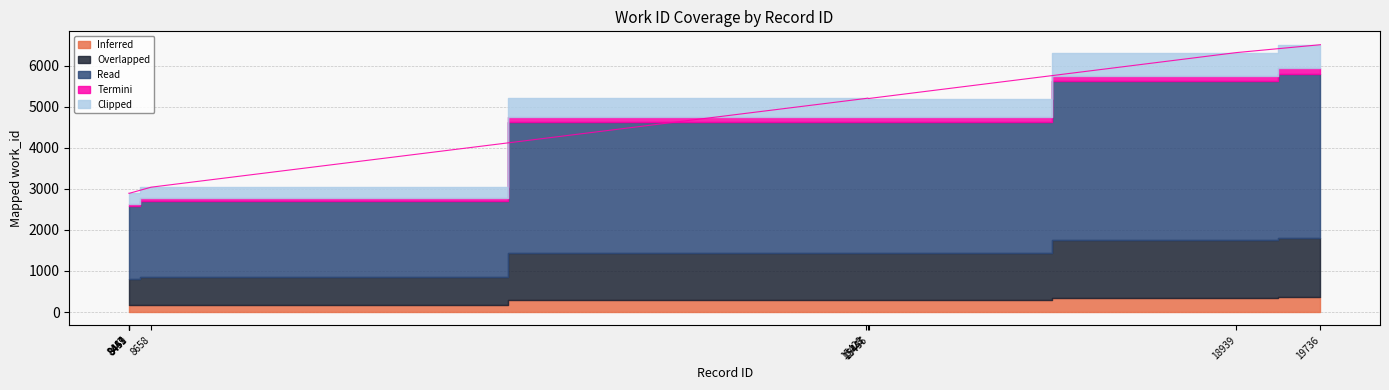

What is the change in value from 8451 to 8658?

+147.6